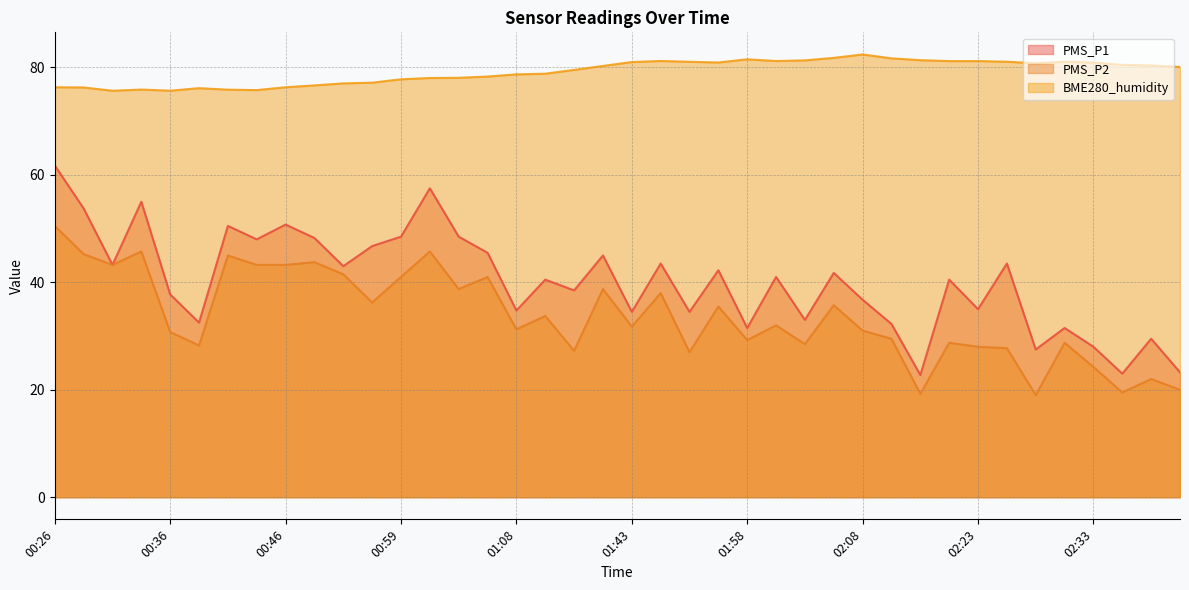

What is the minimum value for PMS_P2?

19.0